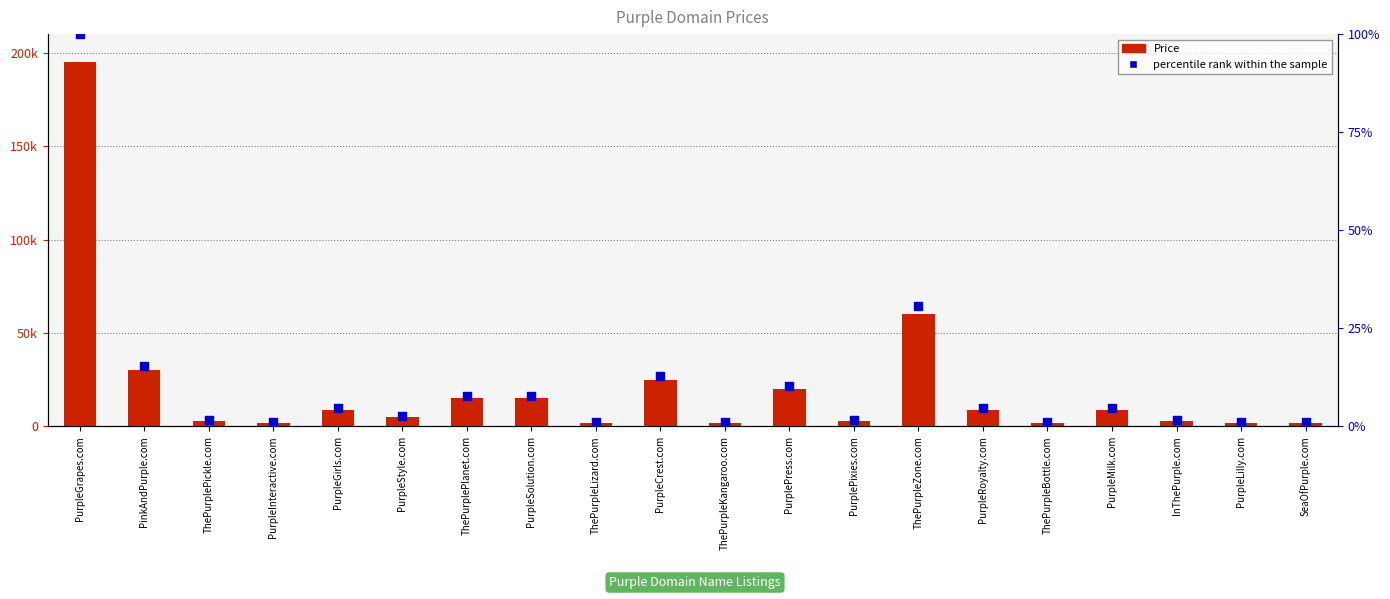

At how many categories does at least one series exceed 104004?

1